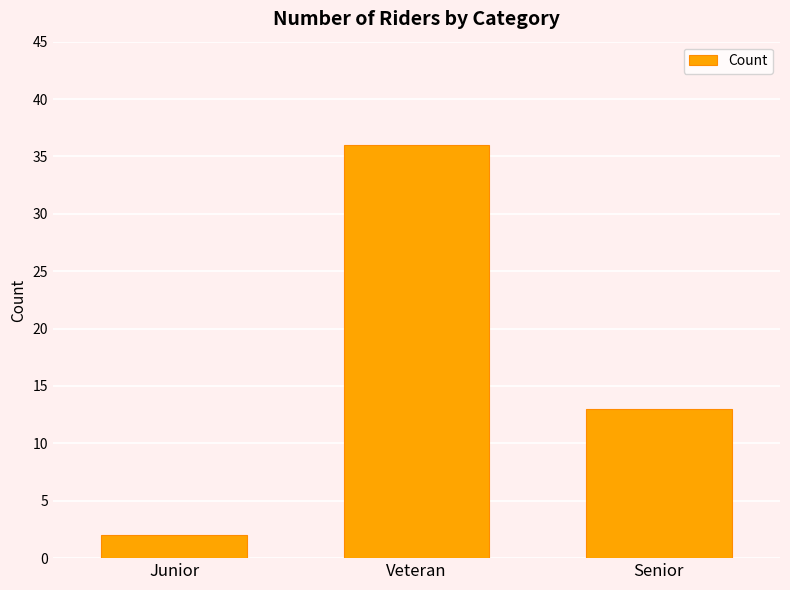

Count the values in the range 2 to 36.

3